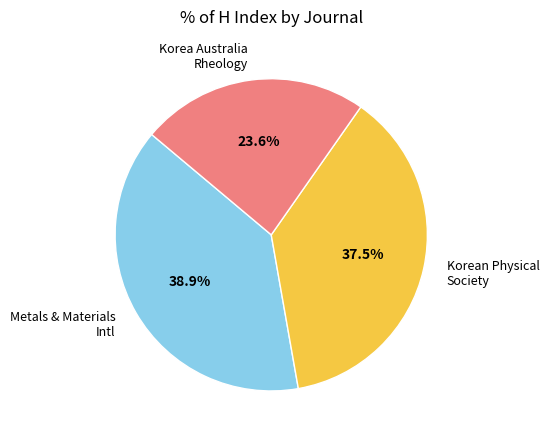

Count the number of slices in the pie.

3